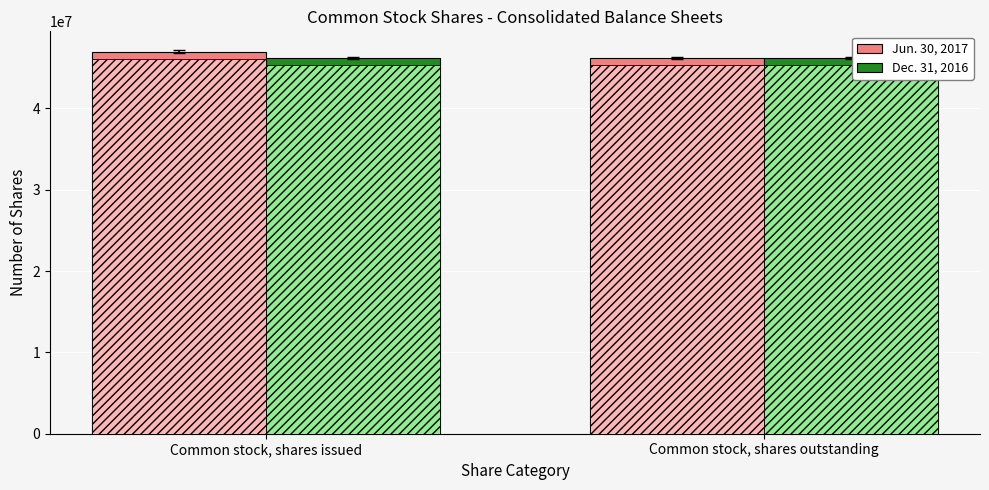

Which series changed the most between Common stock, shares issued and Common stock, shares outstanding?

Jun. 30, 2017